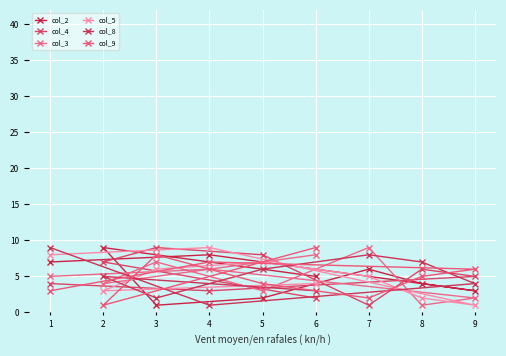

Where do col_9 and col_3 first cross each other?

6 and 2